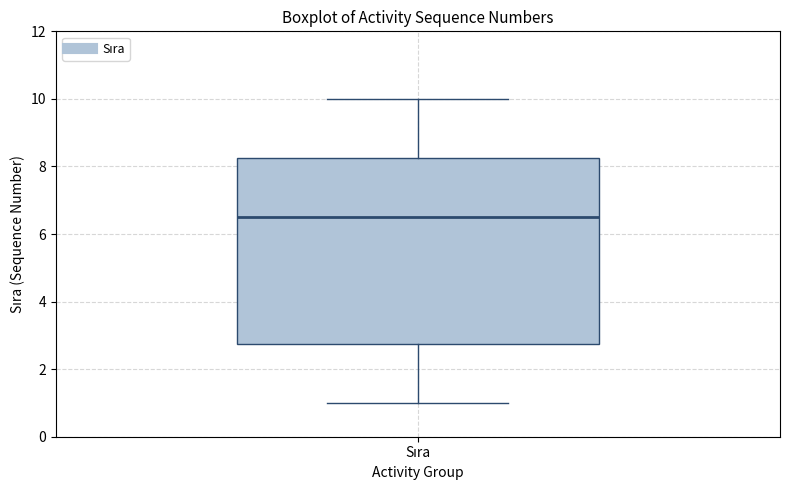

Transcribe this box plot: give where the median line is, the range the box spans, and where the two whiskers end, as read against the y-axis. The values are not printed on the chart, so give them approximately, as read against the axis.

median 6.6, box 2.8 to 8.2, whiskers 1.0 to 10.0